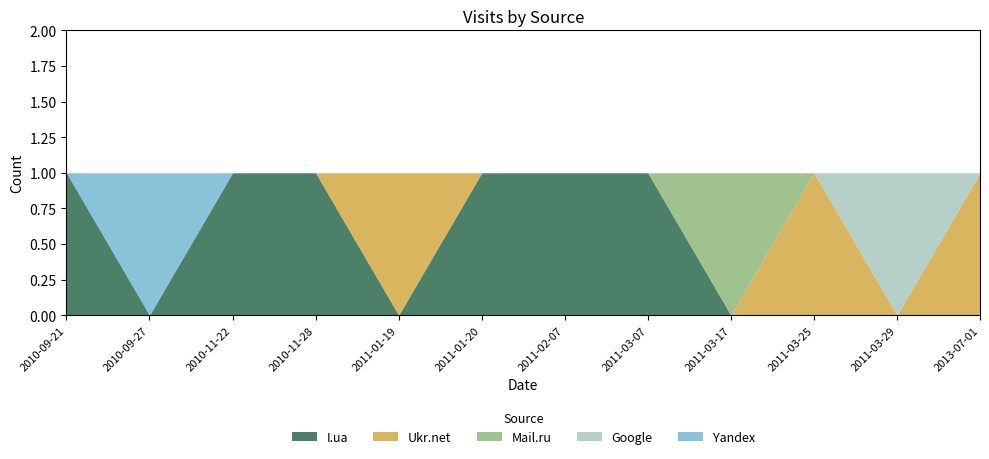

True or false: Ukr.net and Yandex intersect in this chart.

False